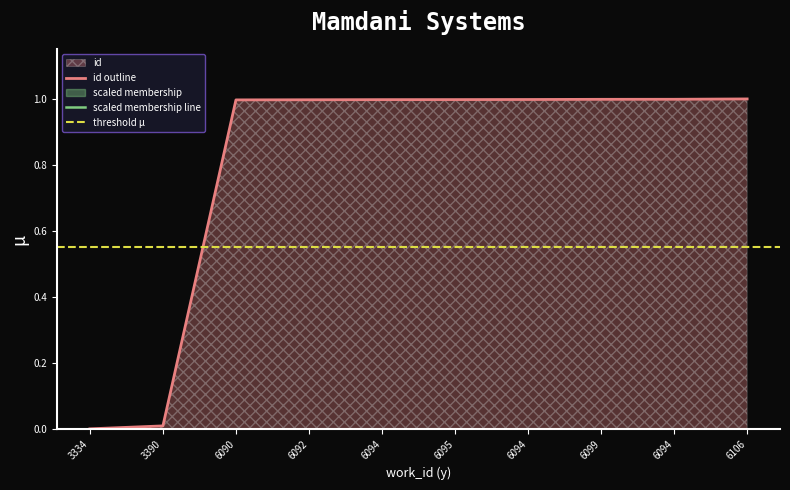

How many lines are shown in the chart?

1